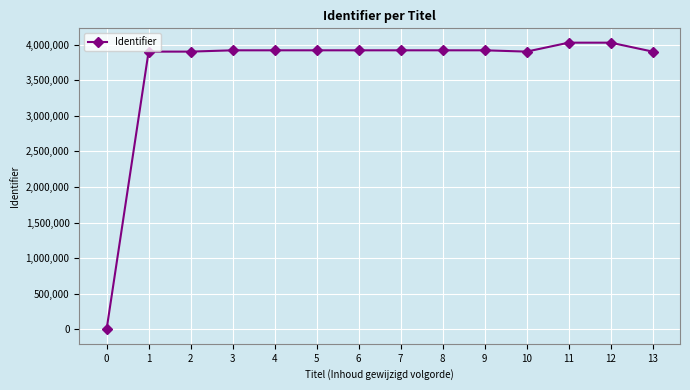

What is the average value?

3648702